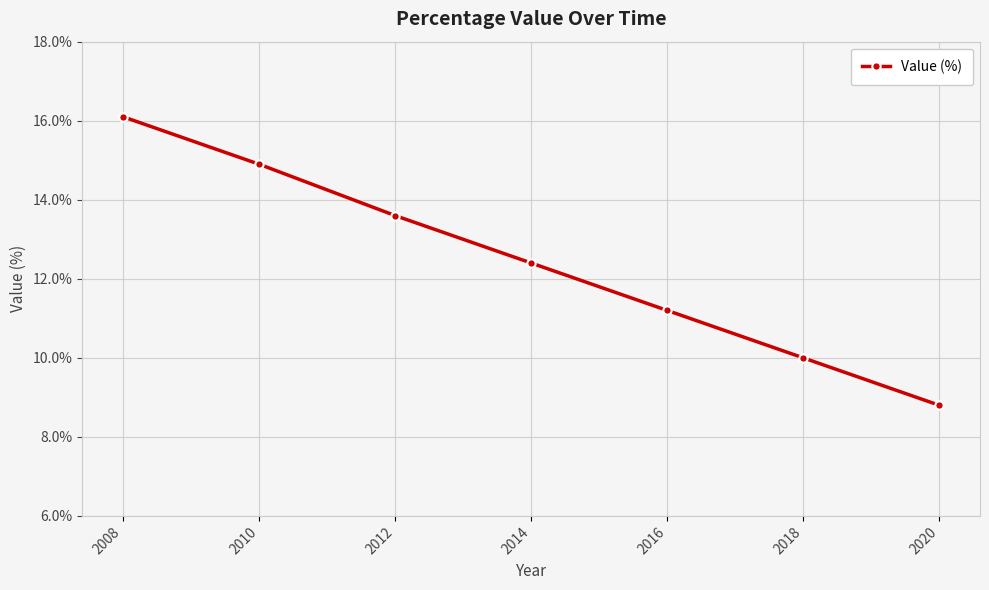

What is the difference between the maximum and minimum values?

7.3